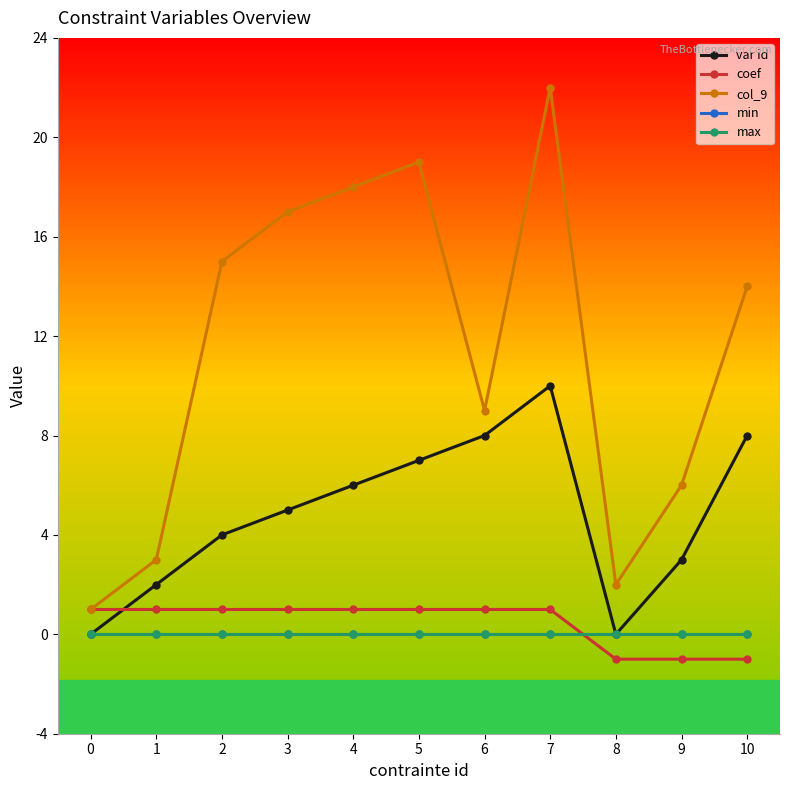

Rank the series by their maximum value, from highest to lowest.

col_9, var id, coef, min, max